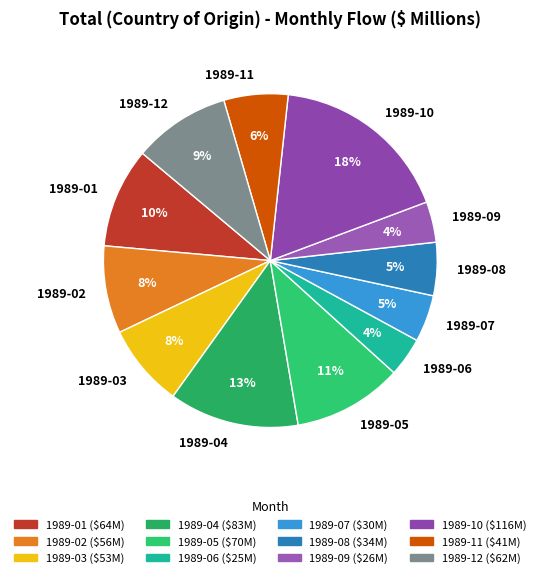

What percentage is the 1989-03 slice, to the nearest percent?

8%